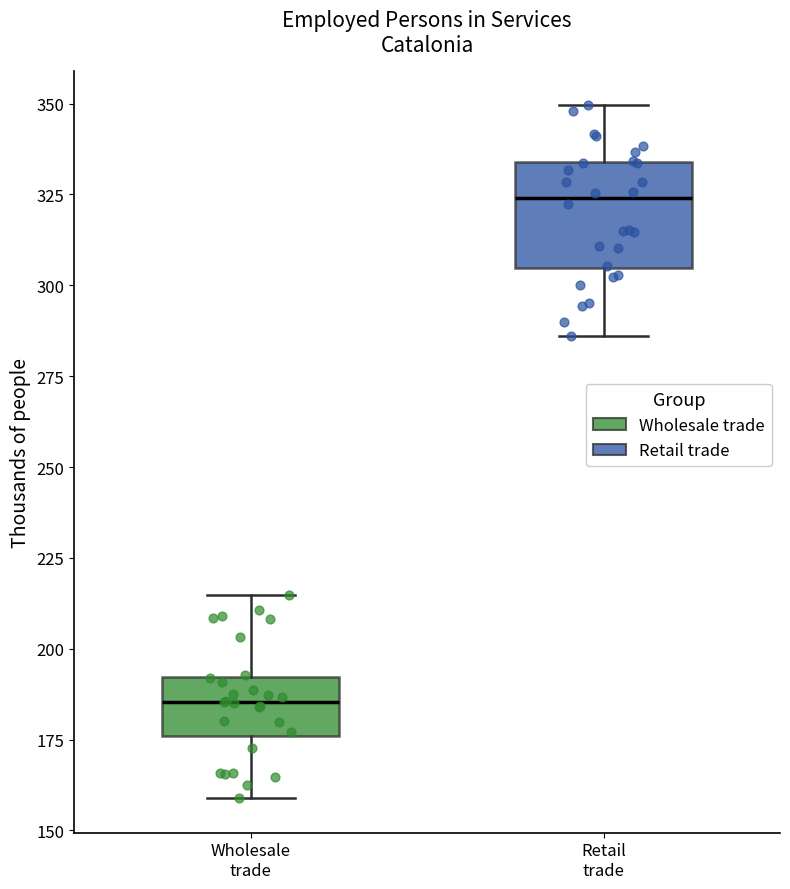

Which box is the tallest, from its lower edge to its upper edge?

Retail trade